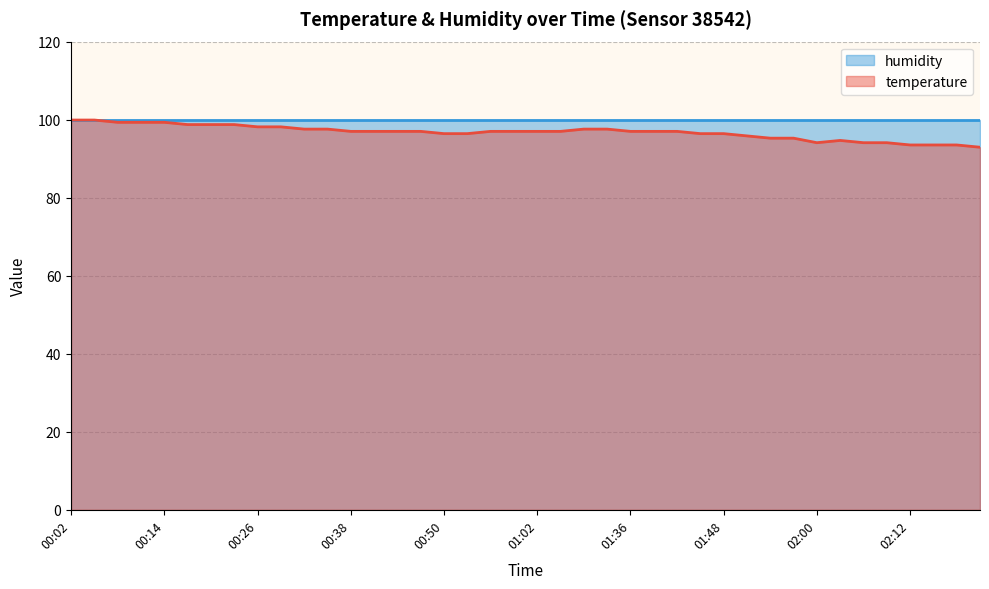

What is the smallest value displayed?

92.9